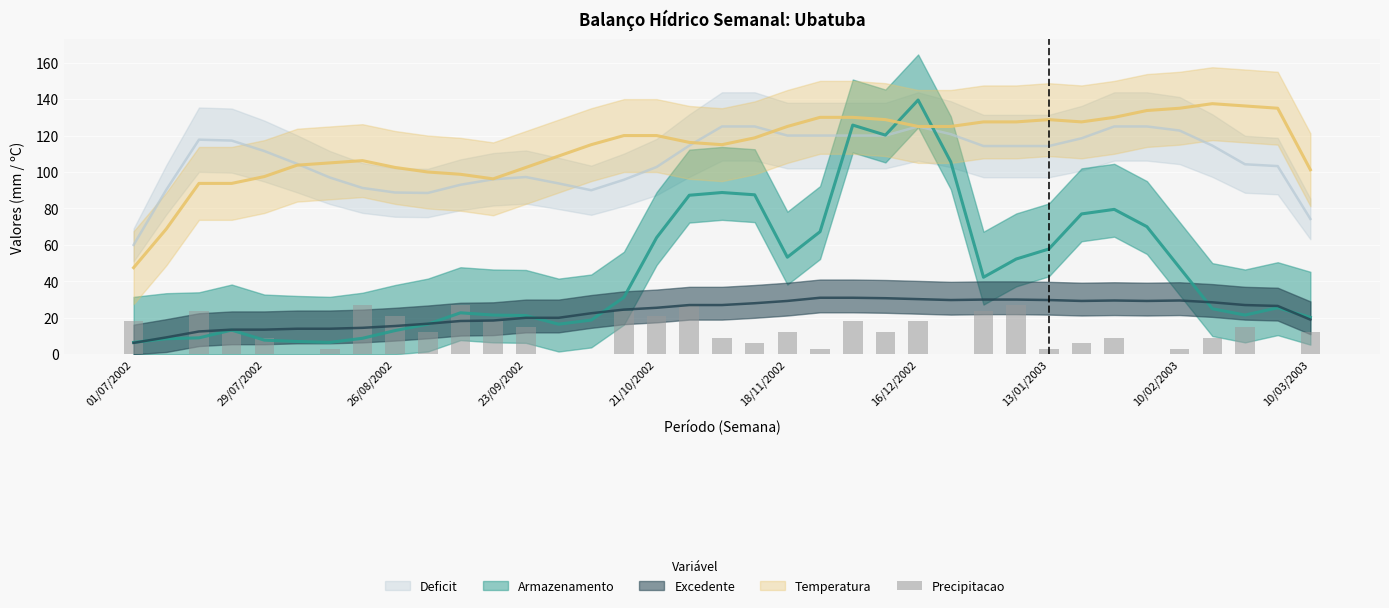

What is the average value?

12